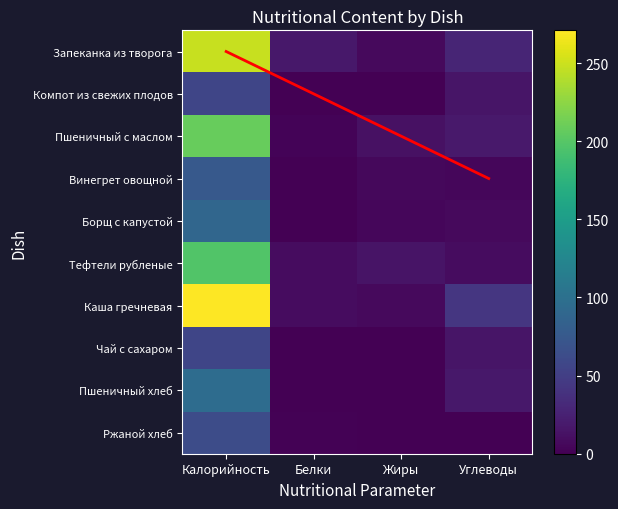

How many categories are shown in the chart?

4